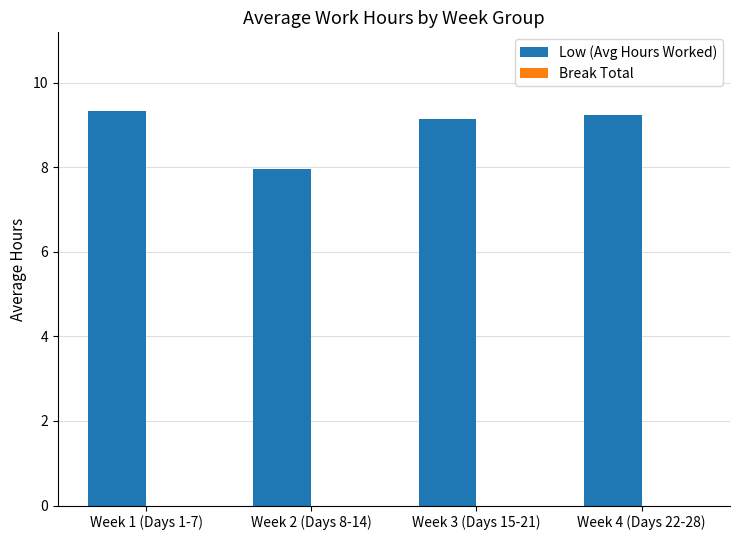

What is the change in value from Week 1 (Days 1-7) to Week 2 (Days 8-14)?

-1.4